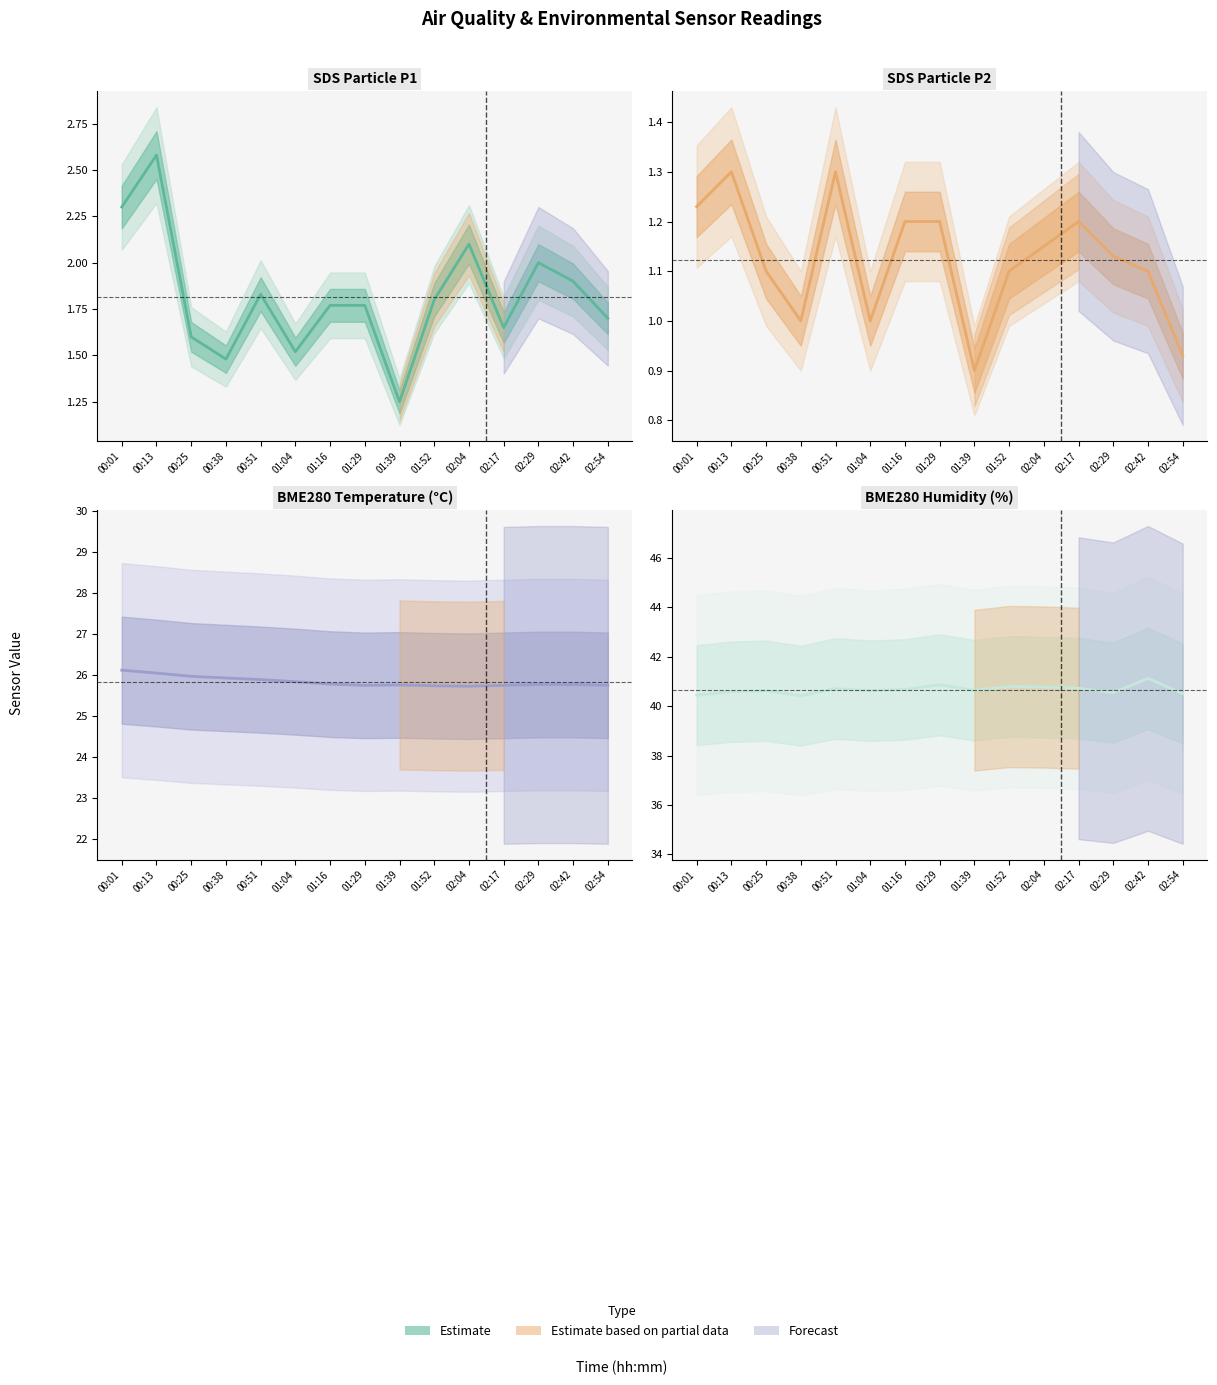

What is the sum of all BME280_temperature values?

387.4